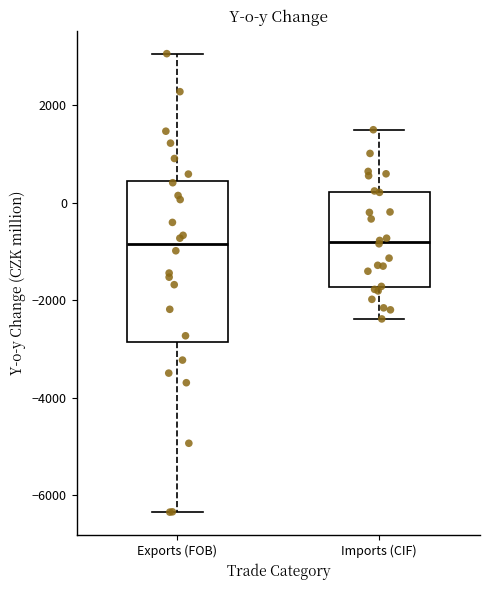

Reading left to right, transcribe this box plot: for each box, give where its median line is, the range the box spans, and where its two whiskers end, as read against the y-axis. The values are not printed on the chart, so give them approximately, as read against the axis.

Exports (FOB): median -800, box -2800 to 400, whiskers -6400 to 3000
Imports (CIF): median -800, box -1800 to 200, whiskers -2400 to 1400